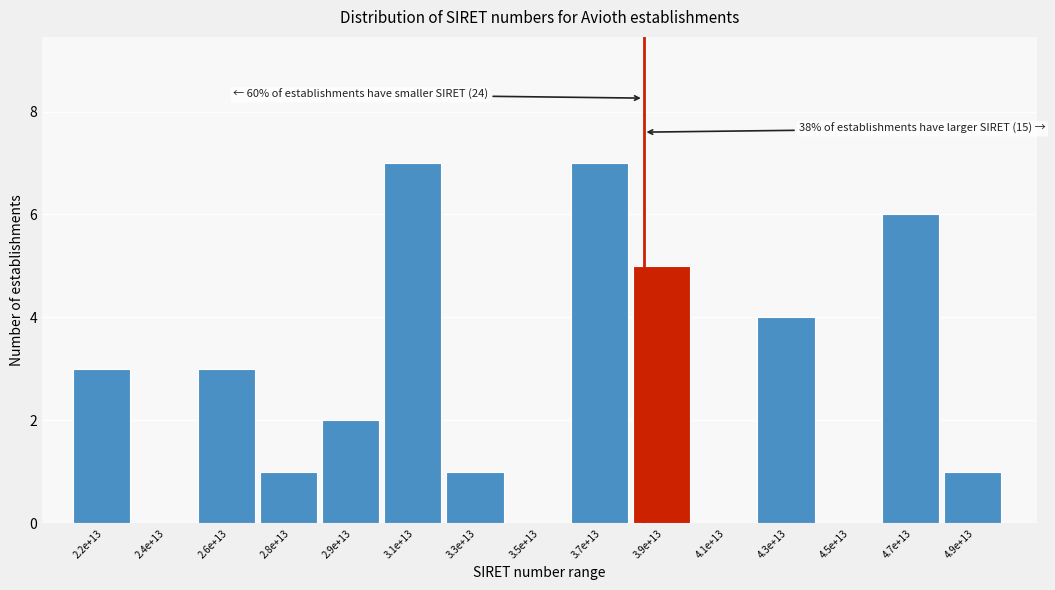

Reading left to right, extract all data points from this chart.

2.2e+13=3	2.4e+13=0	2.6e+13=3	2.8e+13=1	2.9e+13=2	3.1e+13=7	3.3e+13=1	3.5e+13=0	3.7e+13=7	3.9e+13=5	4.1e+13=0	4.3e+13=4	4.5e+13=0	4.7e+13=6	4.9e+13=1